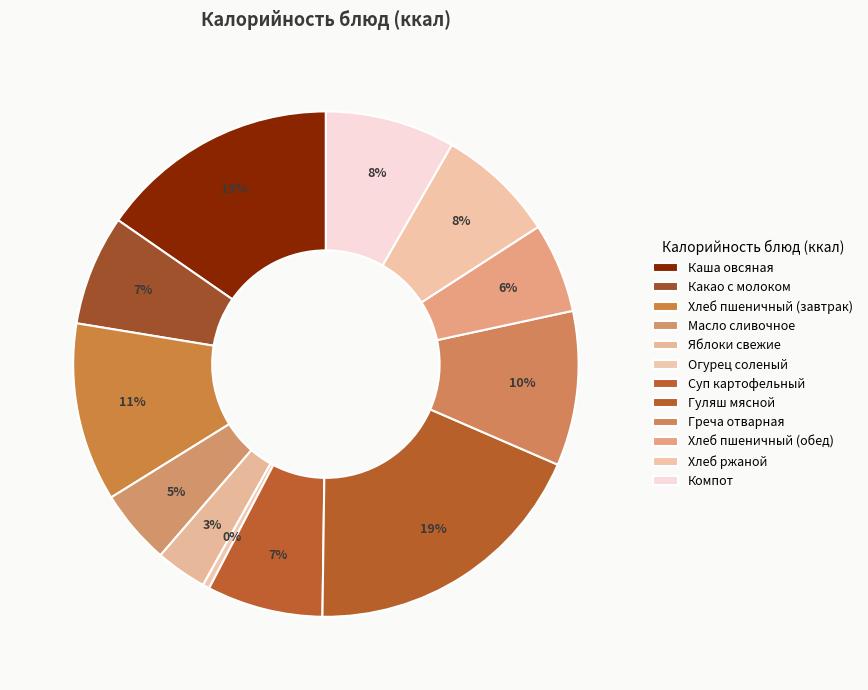

How many slices are in this pie chart?

12